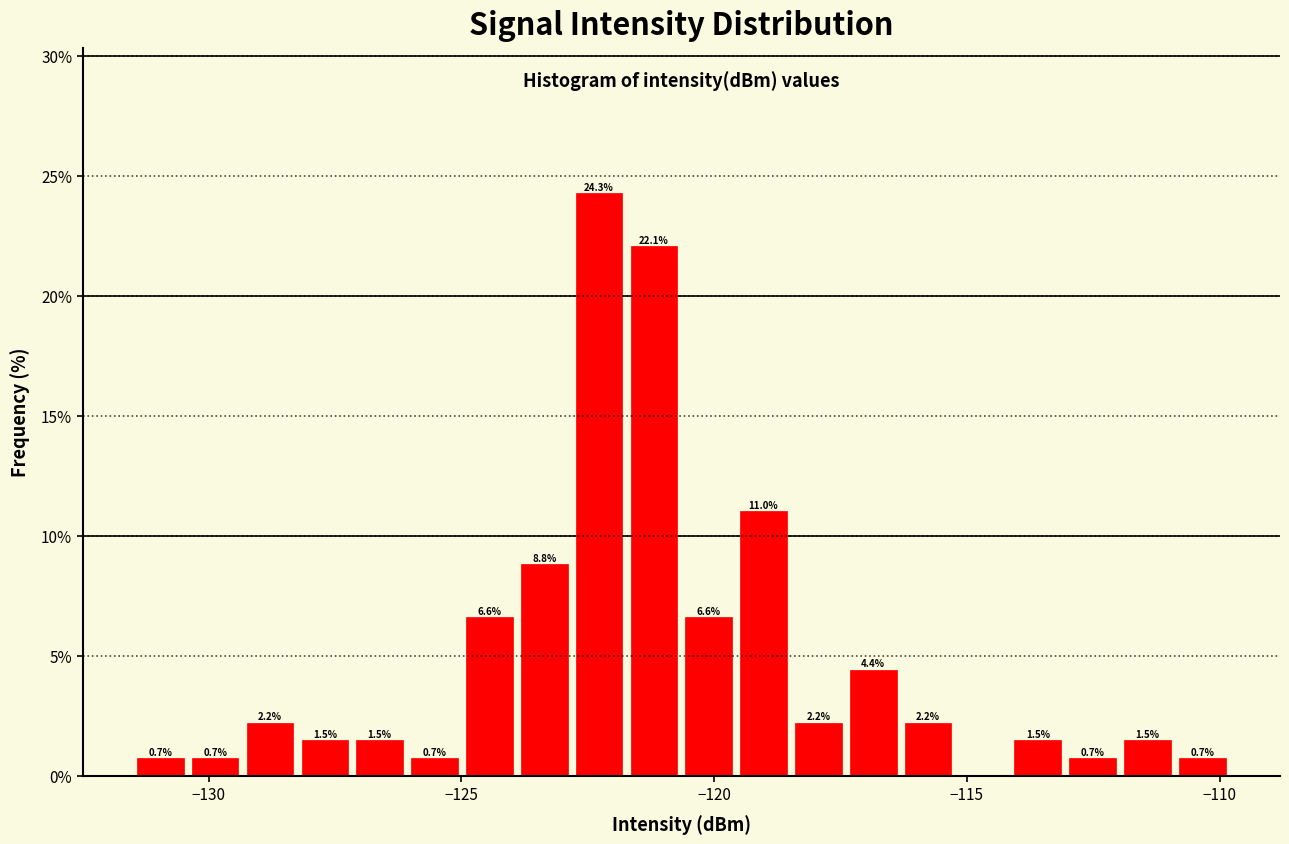

Around what value on the x-axis is the tallest bar? Give the approximate position of its centre, as read against the axis.

-122.5